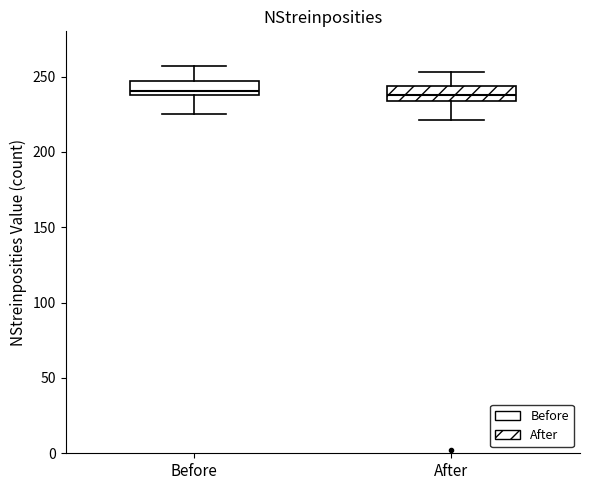

Reading left to right, read every box against the y-axis: the position of its median line, the range the box covers, and the ends of its whiskers. The values are not printed on the chart, so give them approximately, as read against the axis.

Before: median 240 (just above the box's lower edge), box 240 to 245, whiskers 225 to 255
After: median 240, box 235 to 245, whiskers 220 to 255